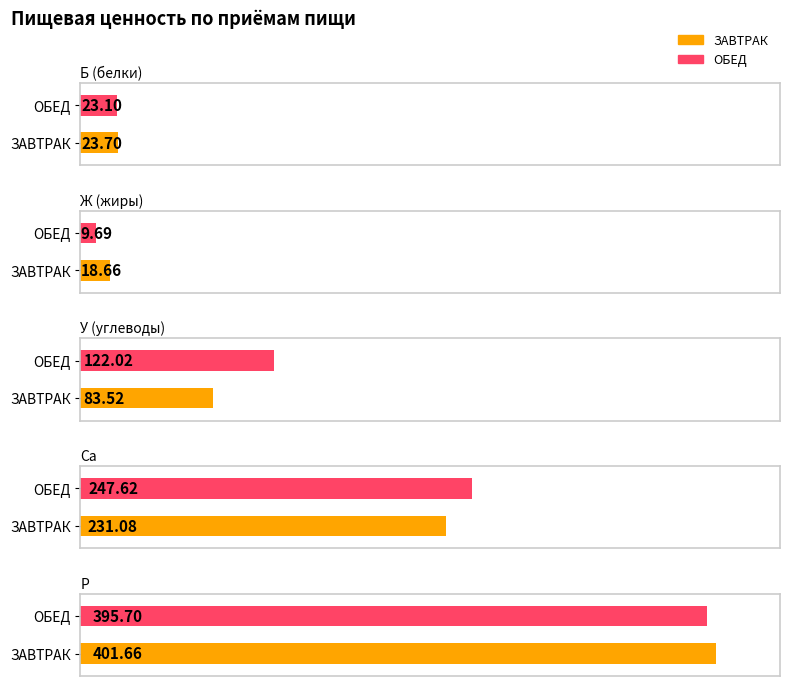

Rank the categories by Ж (жиры) value from highest to lowest.

ЗАВТРАК, ОБЕД